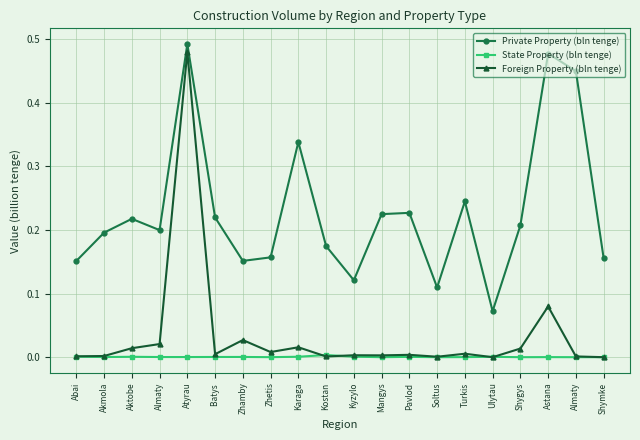

Where is the first local minimum for Foreign Property (bln tenge)?

Batys 